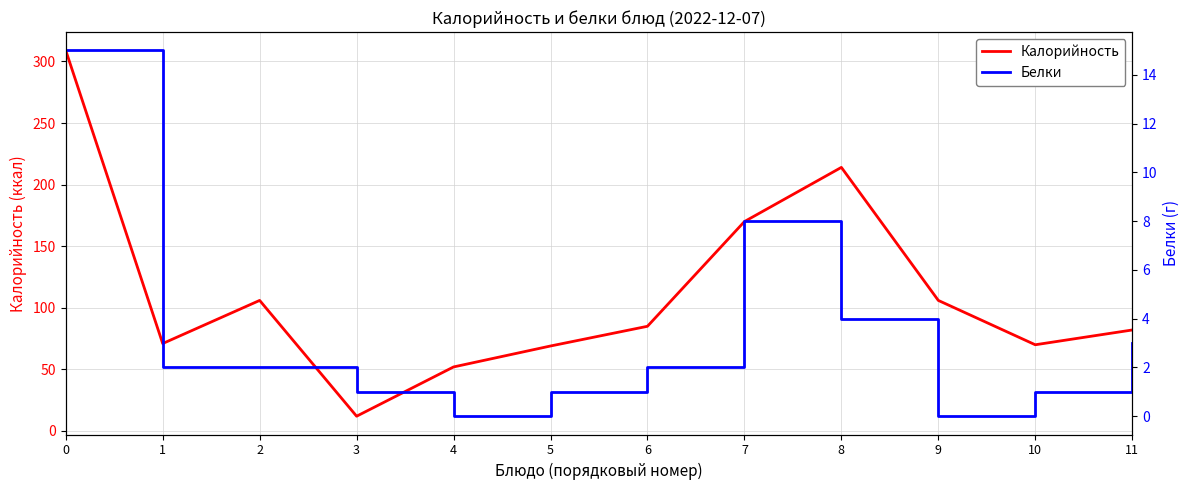

What is the difference between the highest and lowest values at 10?

69